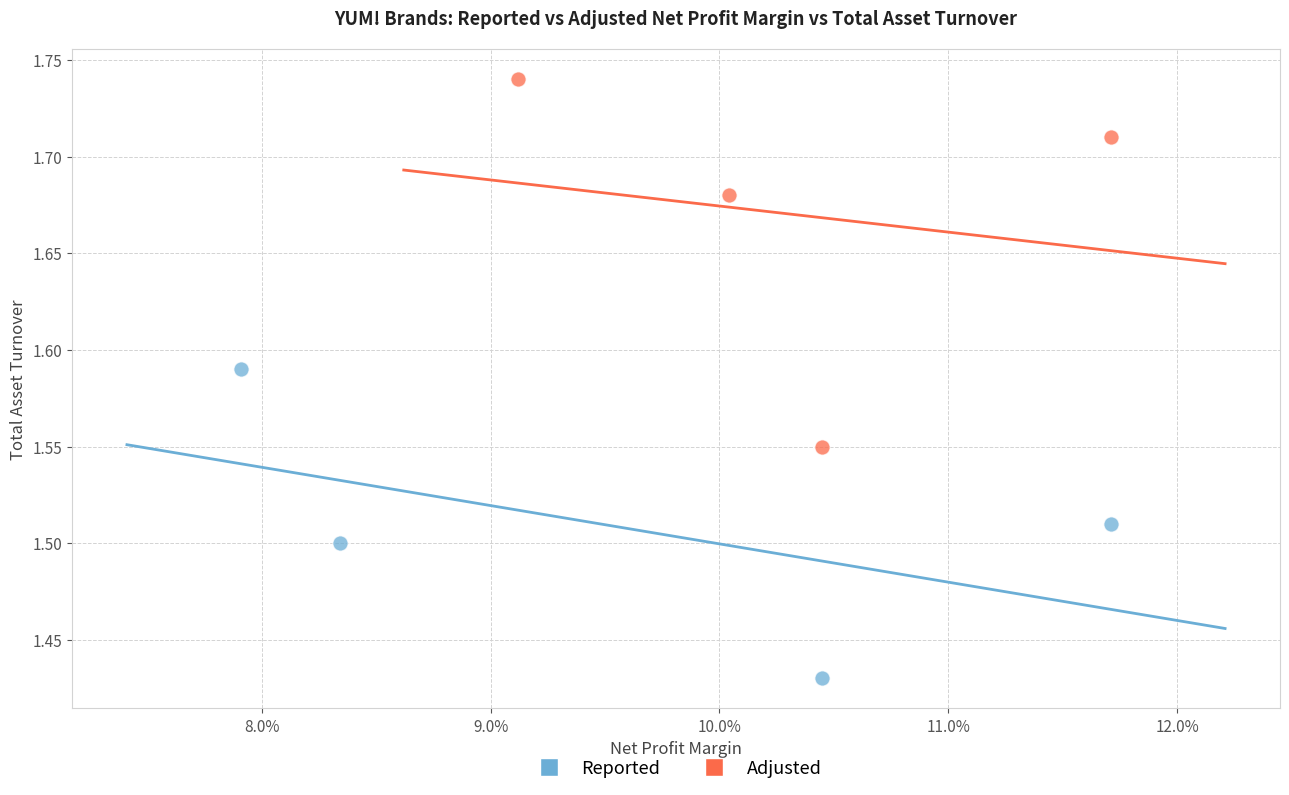

Which series contains the highest Y value?

Adjusted